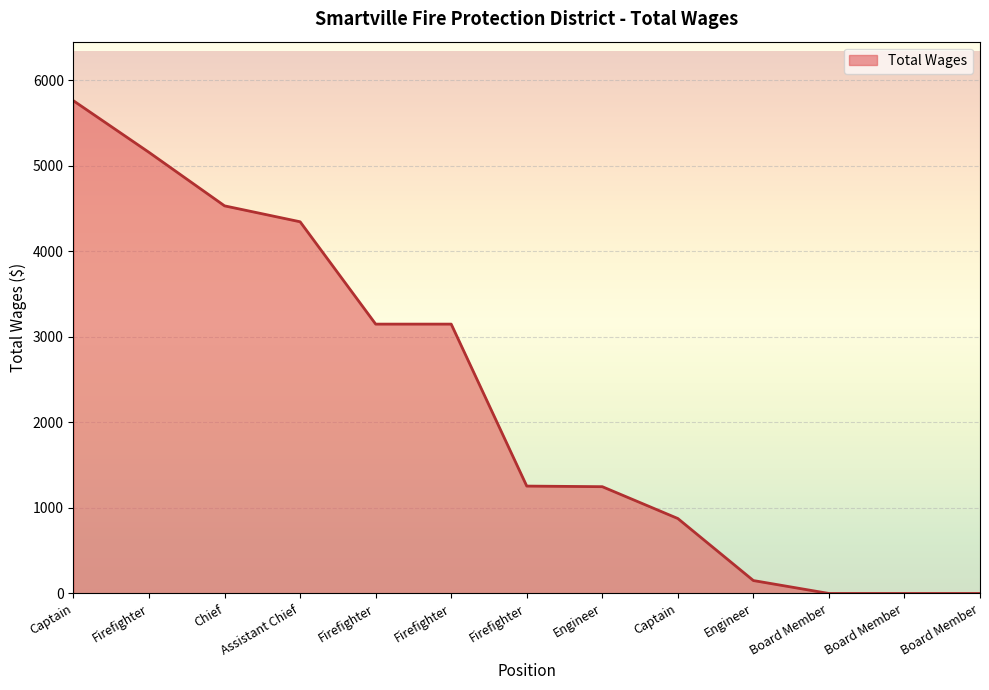

Count the number of data series in this chart.

1